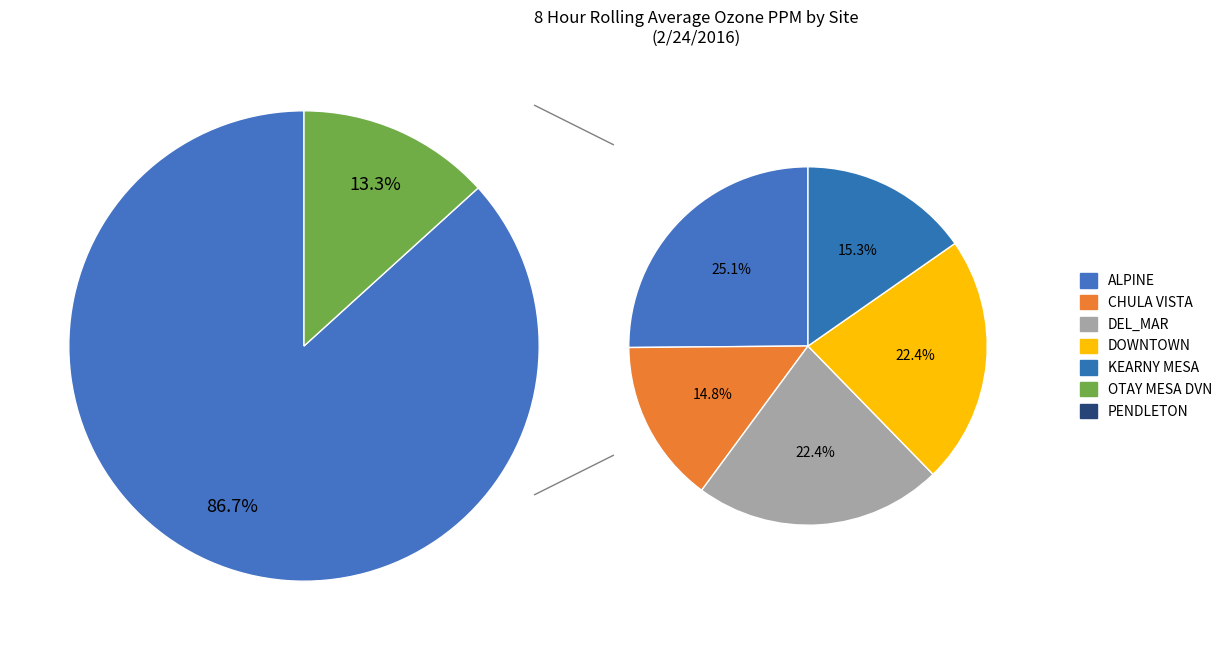

To the nearest percent, what is the average slice percentage?

14%